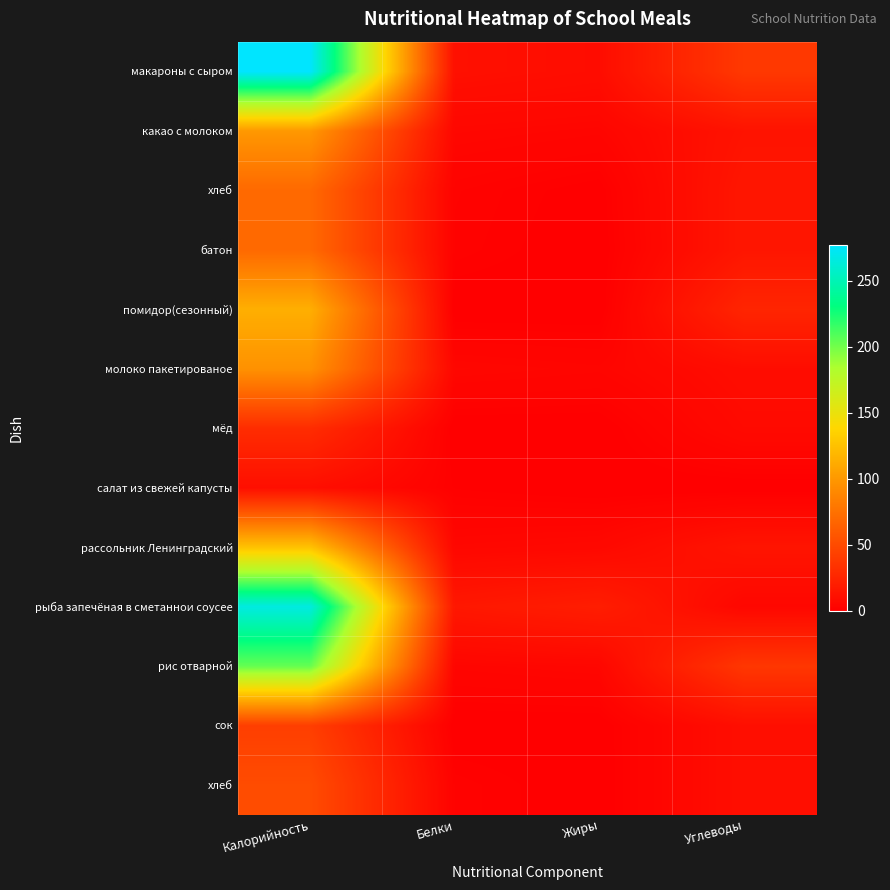

What is the total value across all series at Калорийность?

1456.0